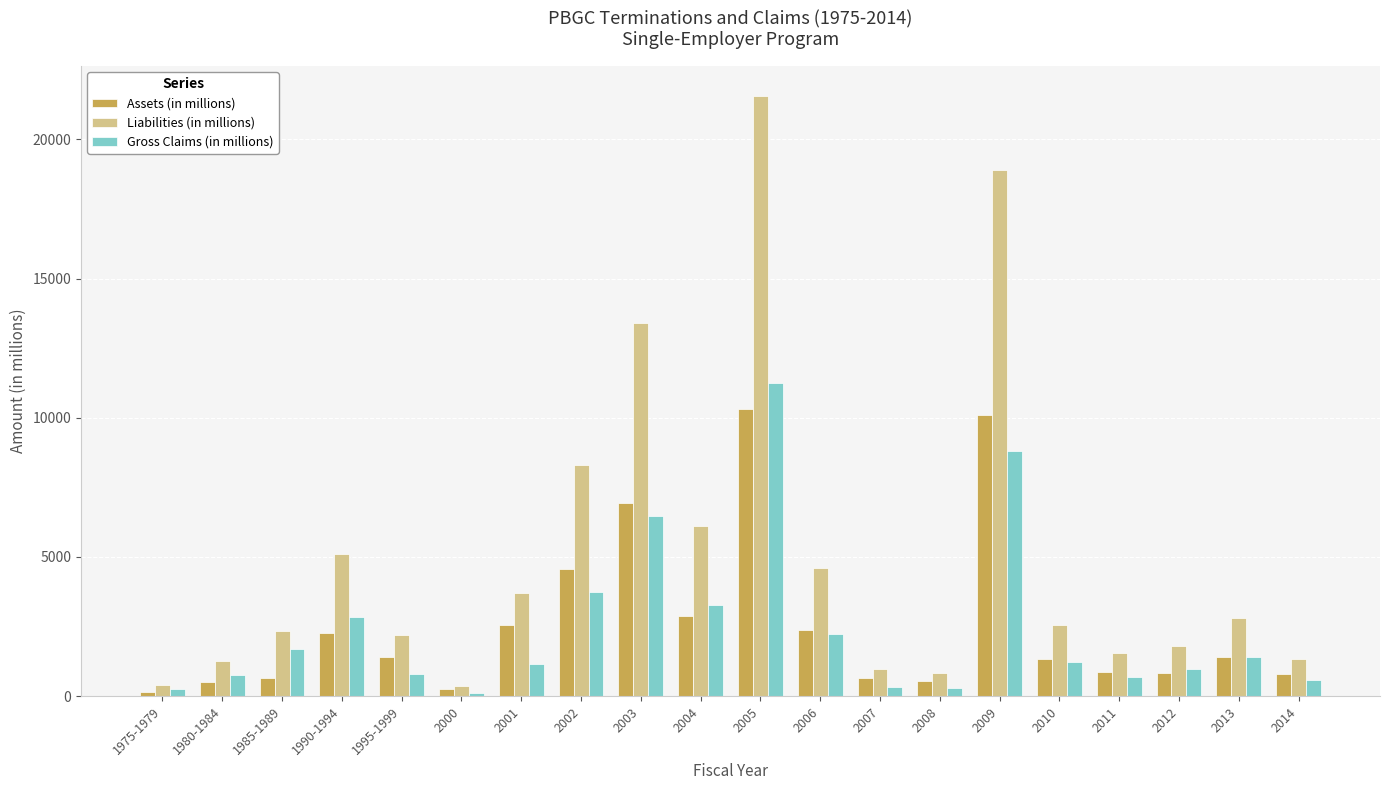

List the series in order of their peak value, highest first.

Liabilities (in millions), Gross Claims (in millions), Assets (in millions)